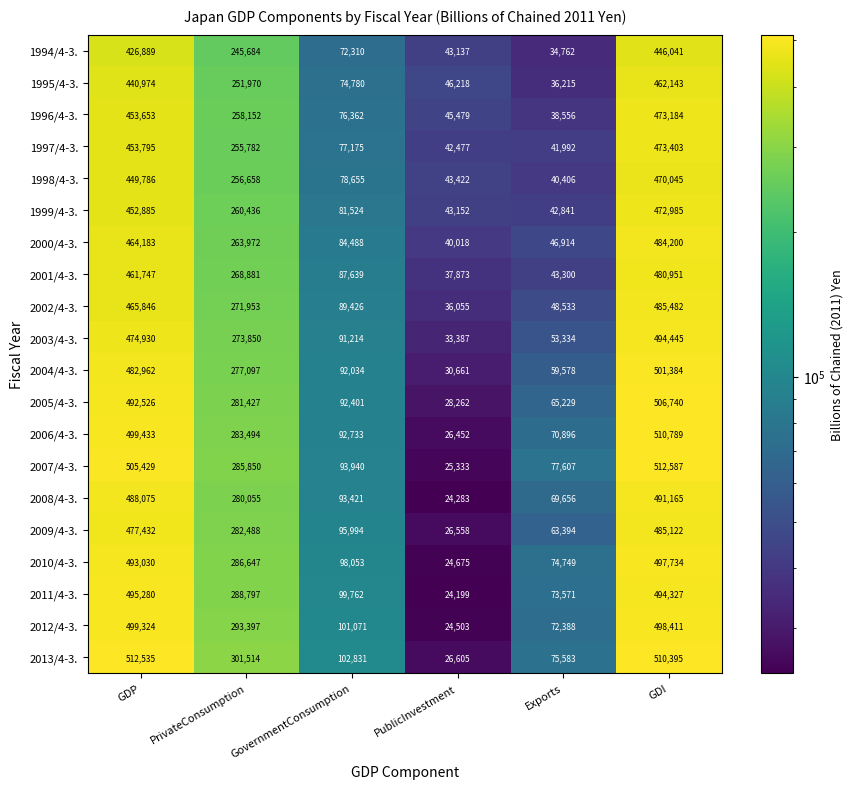

The 2003/4-3. series shows 273850 at PrivateConsumption. True or false?

True